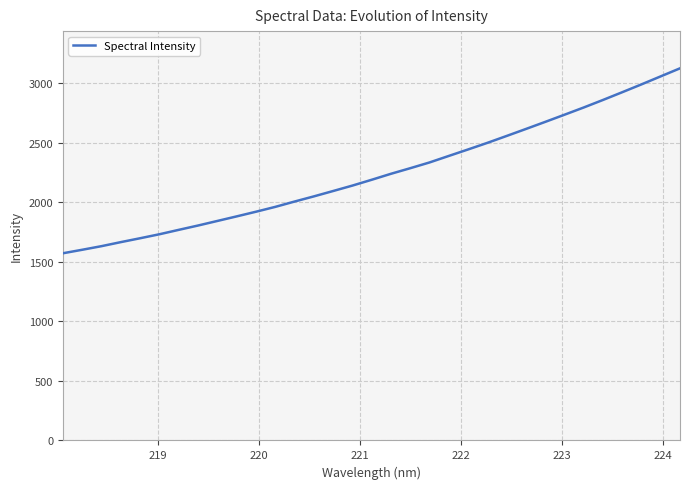

What is the difference between the maximum and minimum values?

1553.2